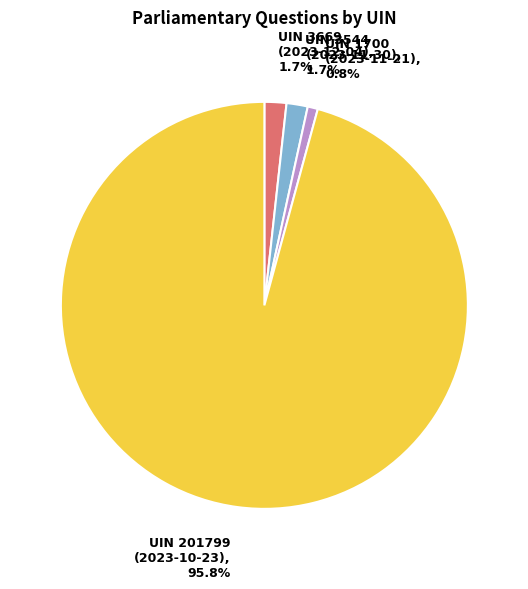

Approximately how many times larger is the value at UIN 3544 (2023-11-30) compared to UIN 1700 (2023-11-21)?

2.1